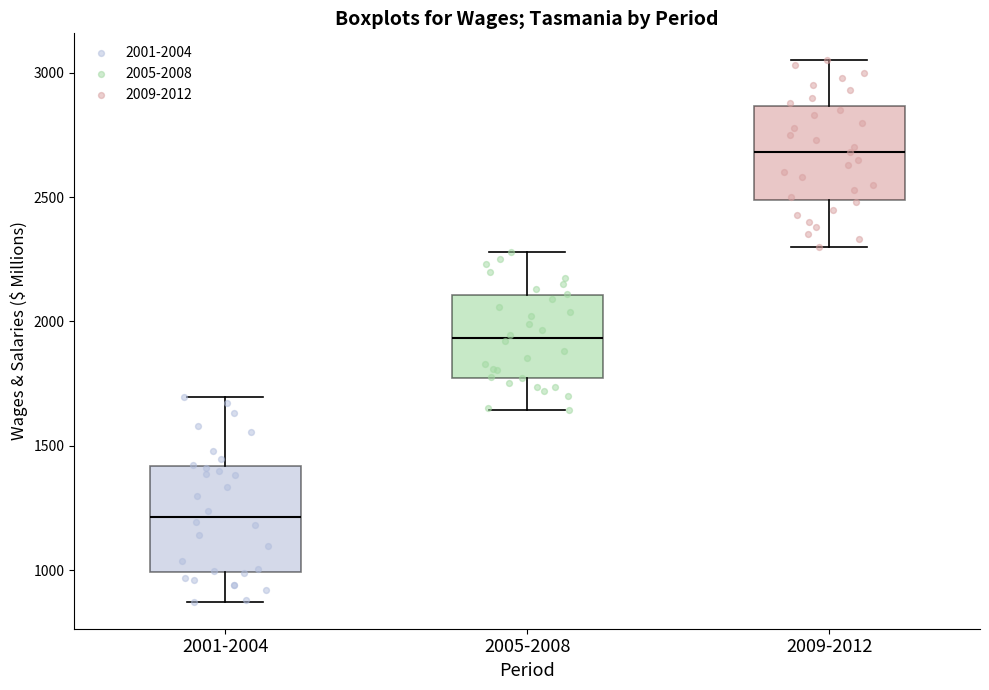

Where is the lower edge of the box for 2005-2008 on the y-axis? The values are not printed on the chart, so give them approximately, as read against the axis.

1750